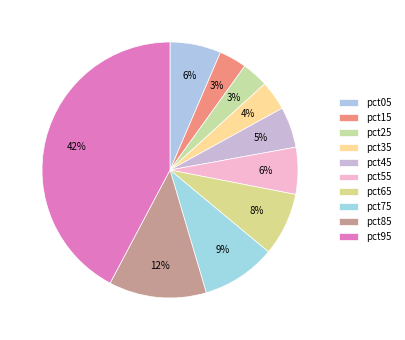

To the nearest percent, what percentage of the pie is pct55?

6%